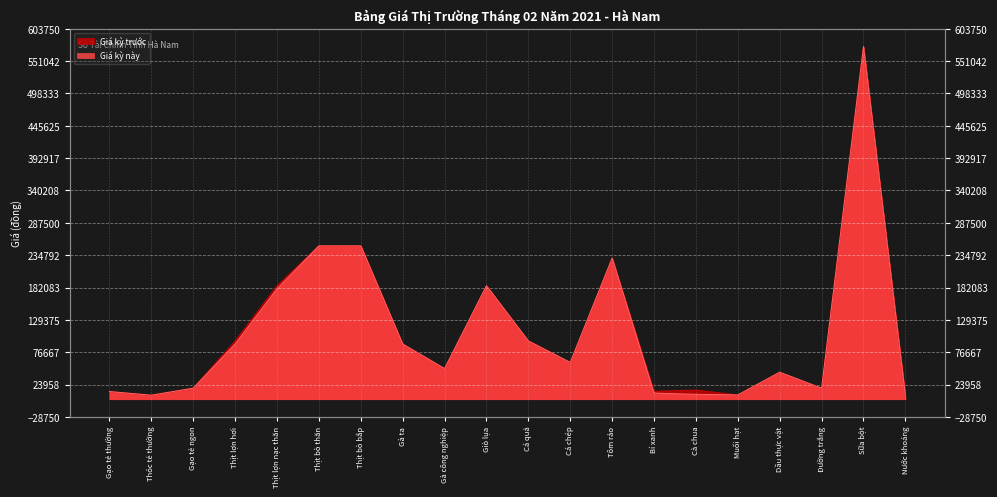

Is it true that Giá kỳ này equals 250000 at Thịt bò bắp?

True